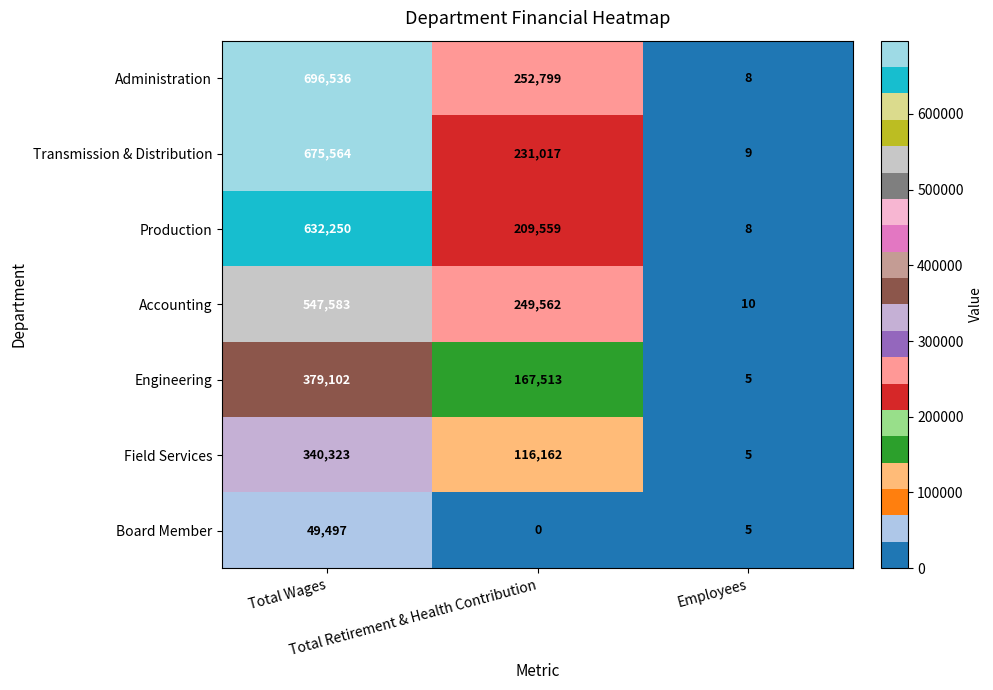

What is the difference between the maximum and minimum values in the Transmission & Distribution series?

675555